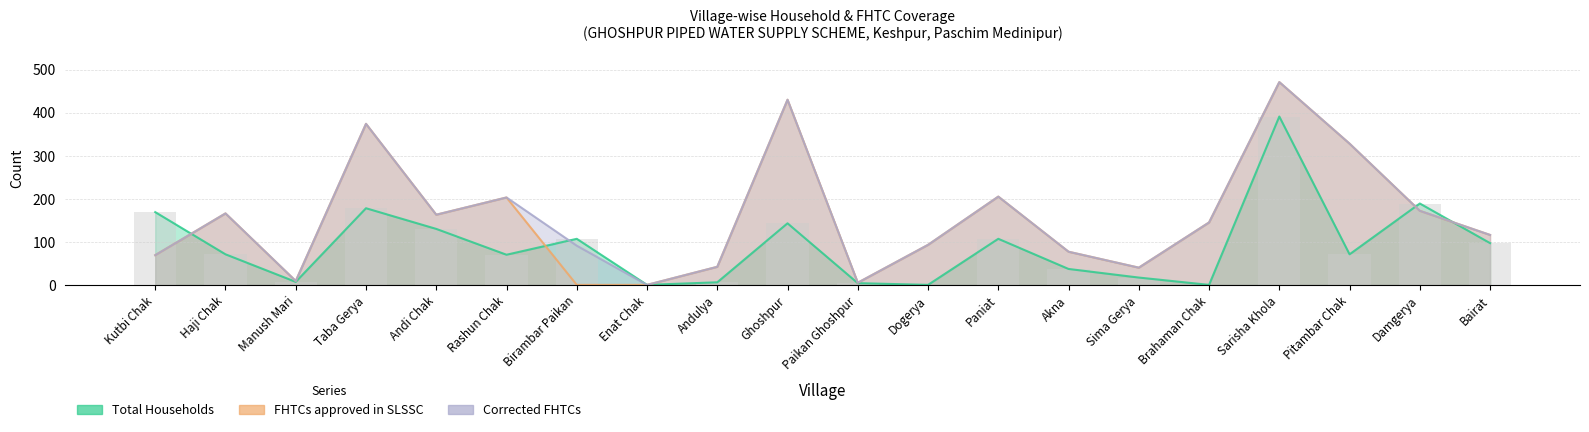

The value of Total Households at Ghoshpur is 143. True or false?

True